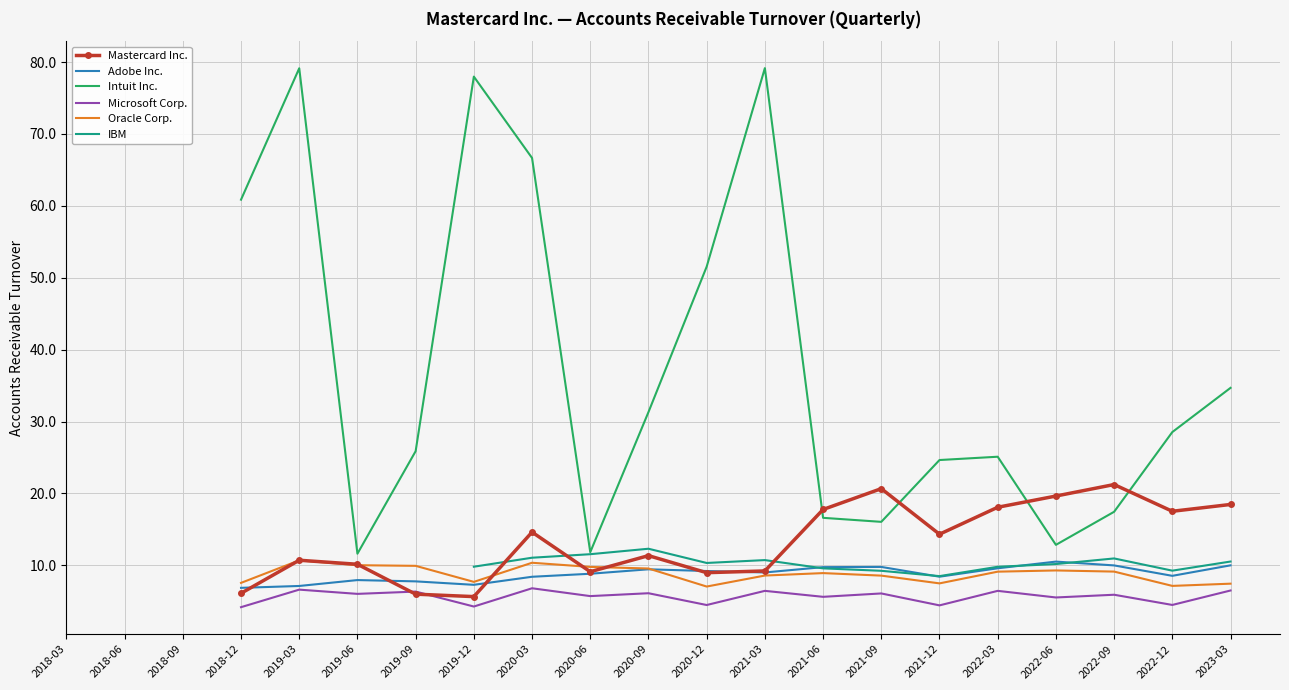

What is the difference between the Intuit Inc. values at 2020-06 and 2020-09?

19.5